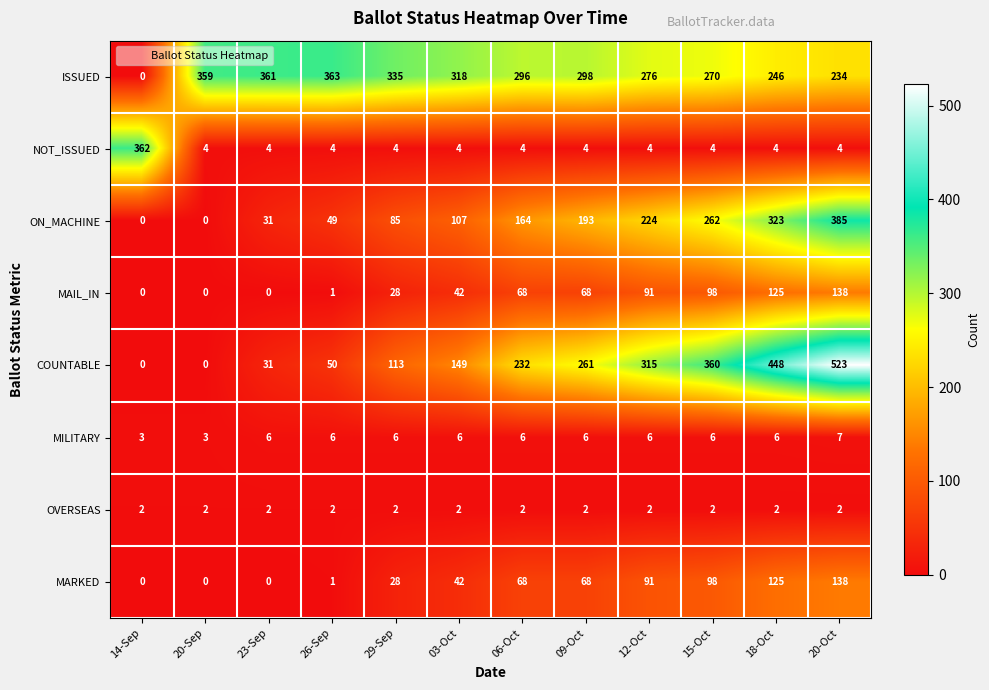

Count the number of categories in the chart.

12